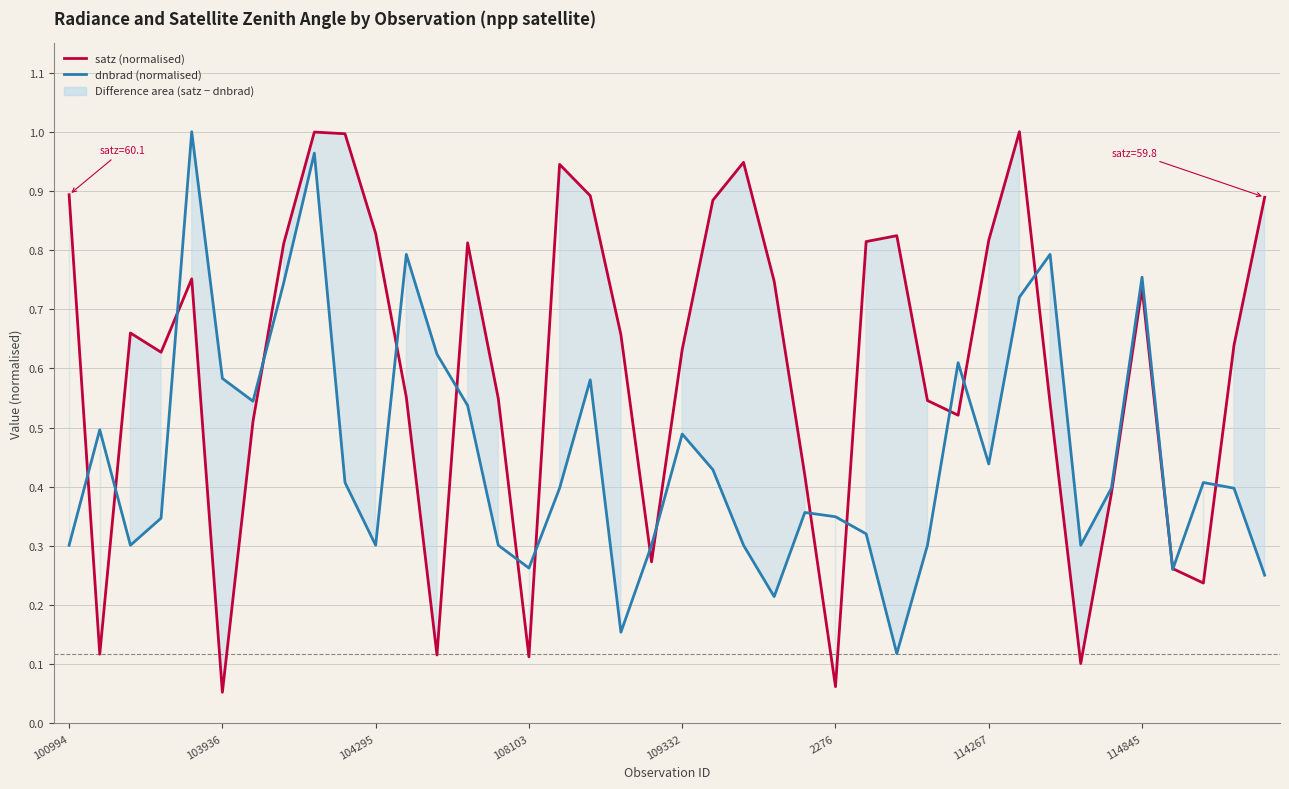

Is it true that satz (normalised) equals 0.3 at 19?

True